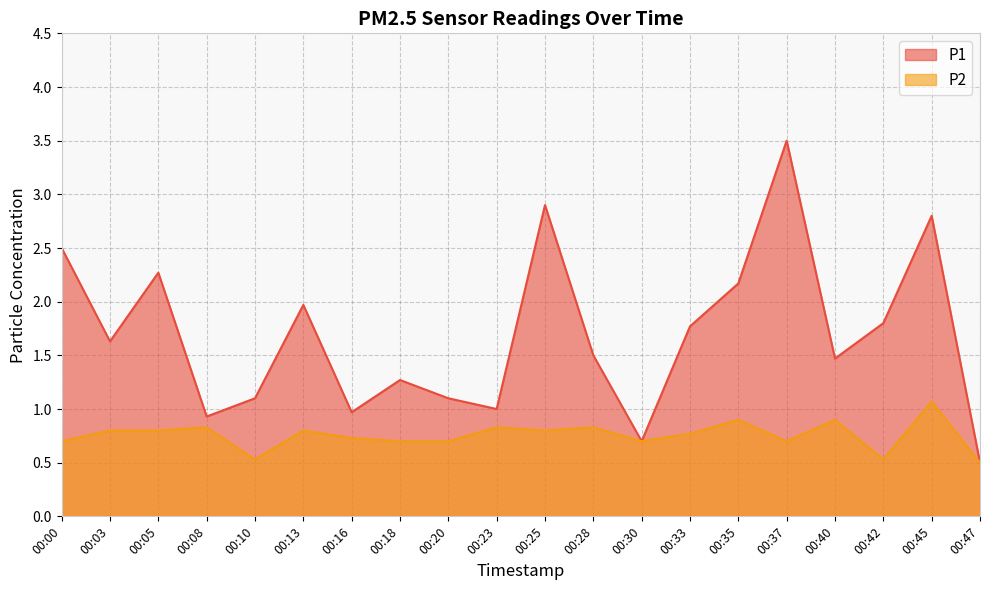

What is the value of the P1 point at the 7th from the left?

1.0